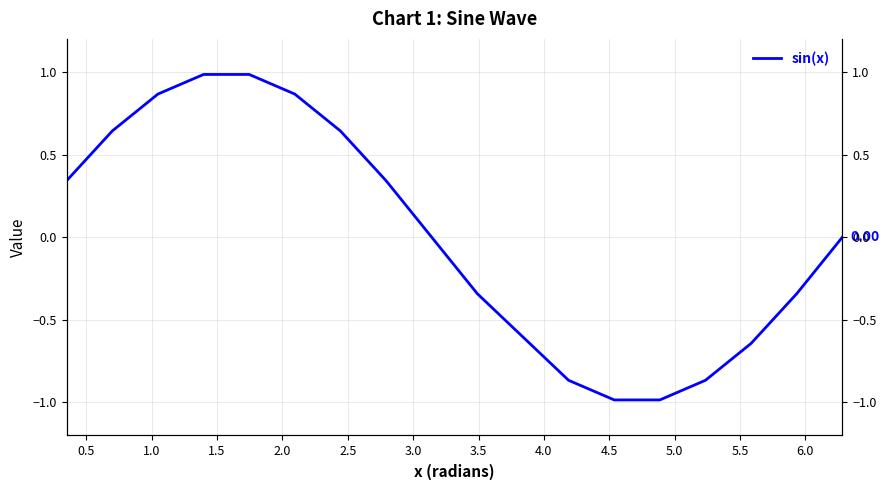

How many interior local peaks (higher than both neighbors) does the data have?

1